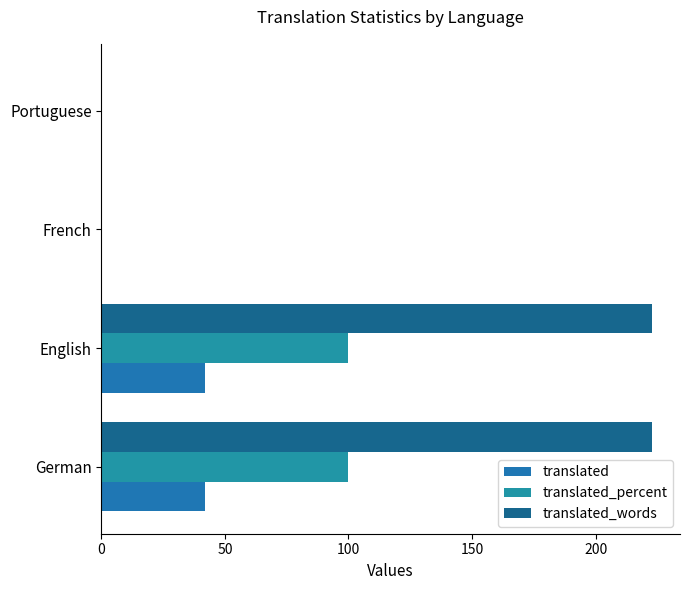

Count the number of categories in the chart.

4